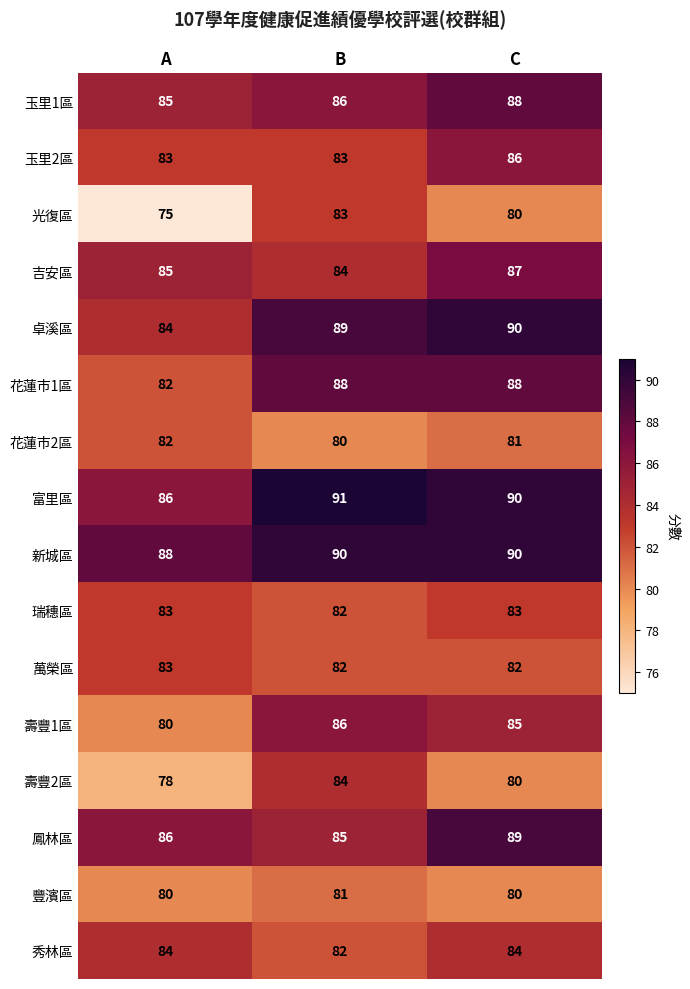

What is the minimum value shown in the chart?

75